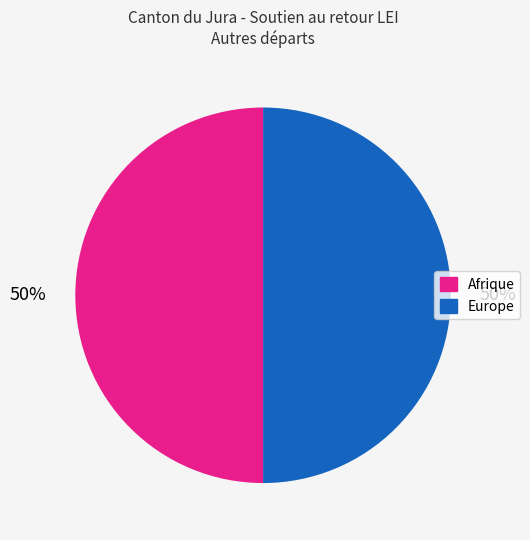

How many slices are in this pie chart?

2